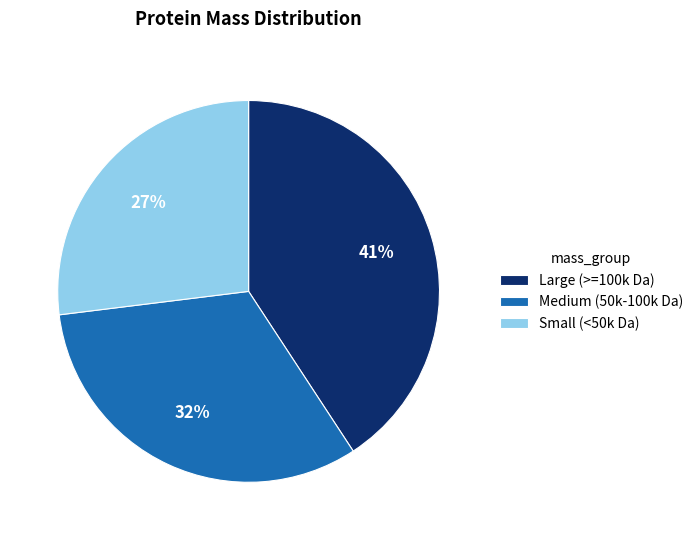

Between Large (>=100k Da) and Medium (50k-100k Da), which is larger?

Large (>=100k Da)